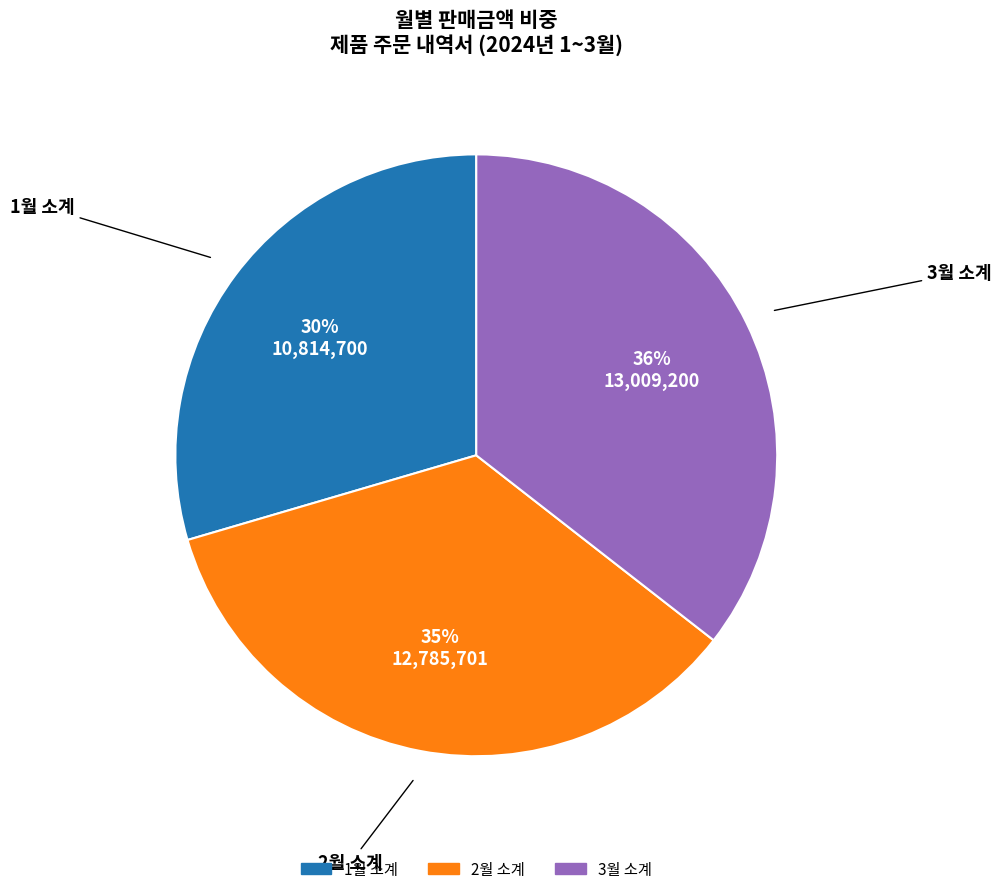

Does any single category account for the majority?

No